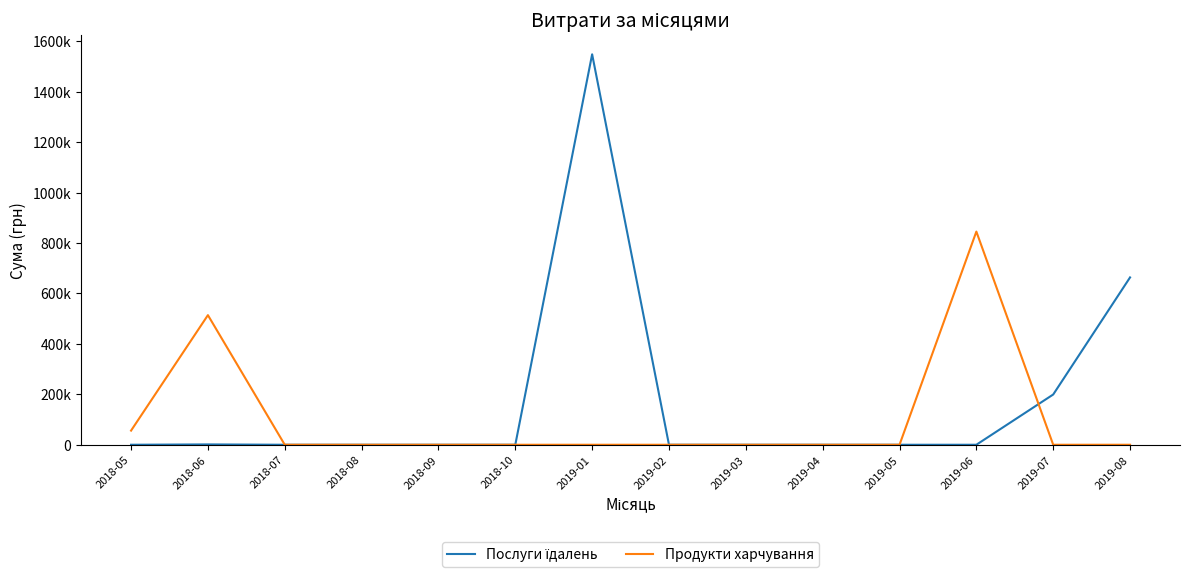

Which category has the highest value across all series?

2019-01